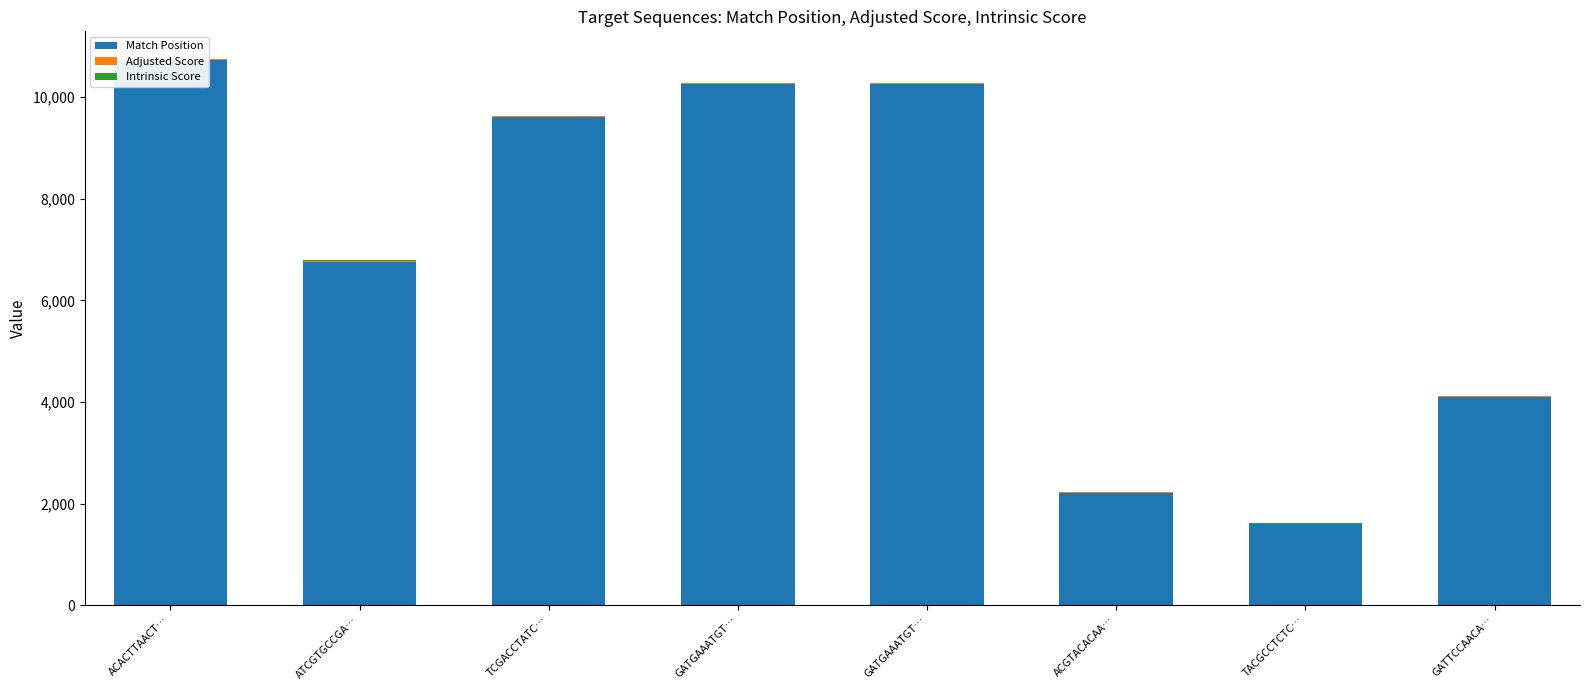

Read the Adjusted Score value at ACACTTAACT….

18.5